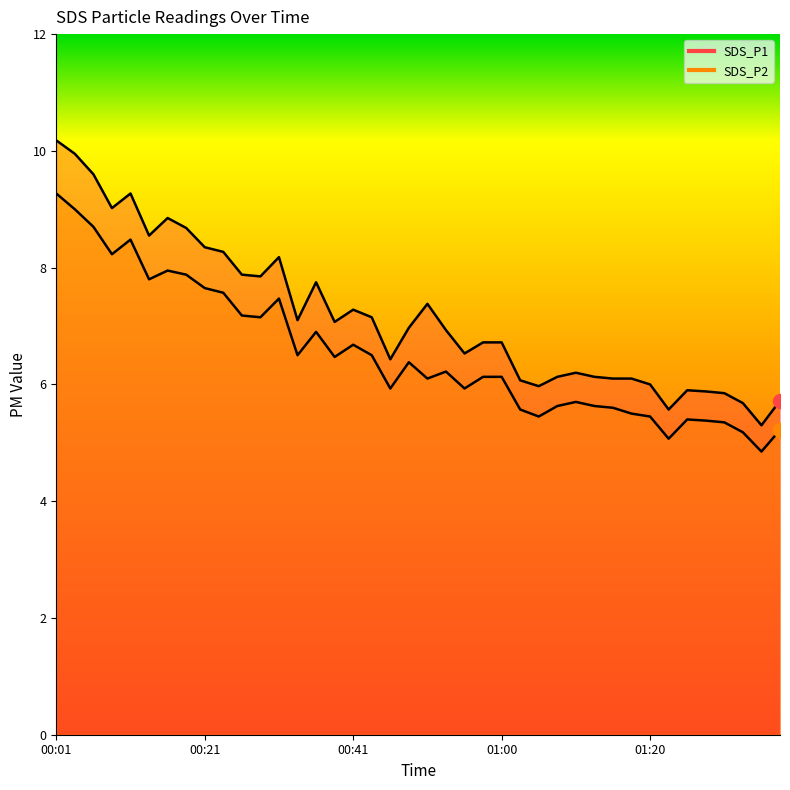

At which category does the chart reach its minimum across all series?

01:35